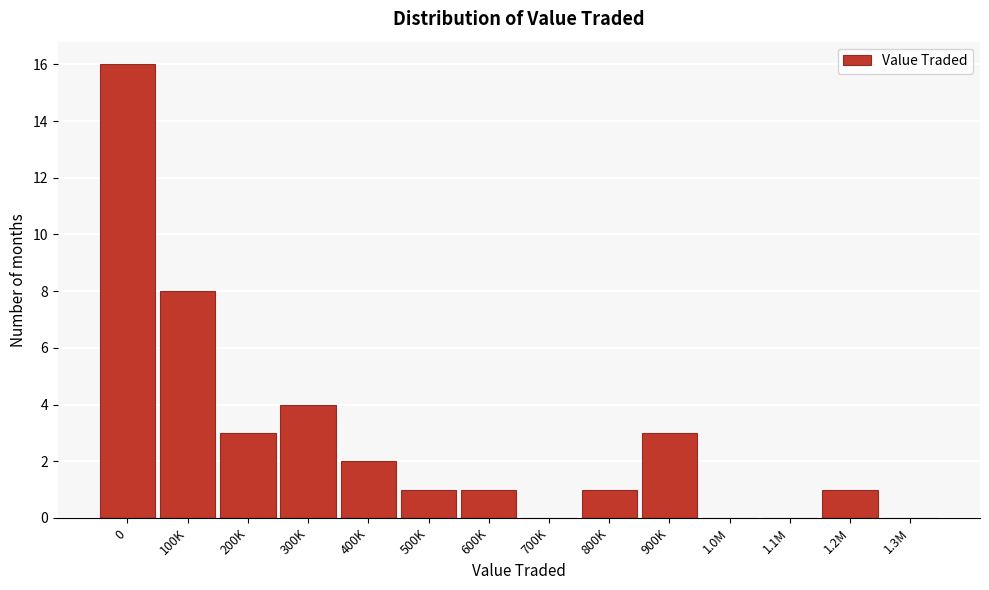

Reading right to left, what are all the values shown in this chart?

1.3M=0	1.2M=1	1.1M=0	1.0M=0	900K=3	800K=1	700K=0	600K=1	500K=1	400K=2	300K=4	200K=3	100K=8	0=16